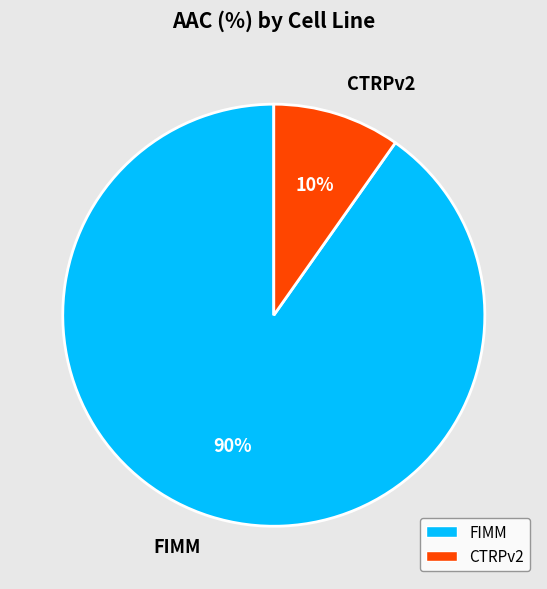

Rank the categories by value from lowest to highest.

CTRPv2, FIMM